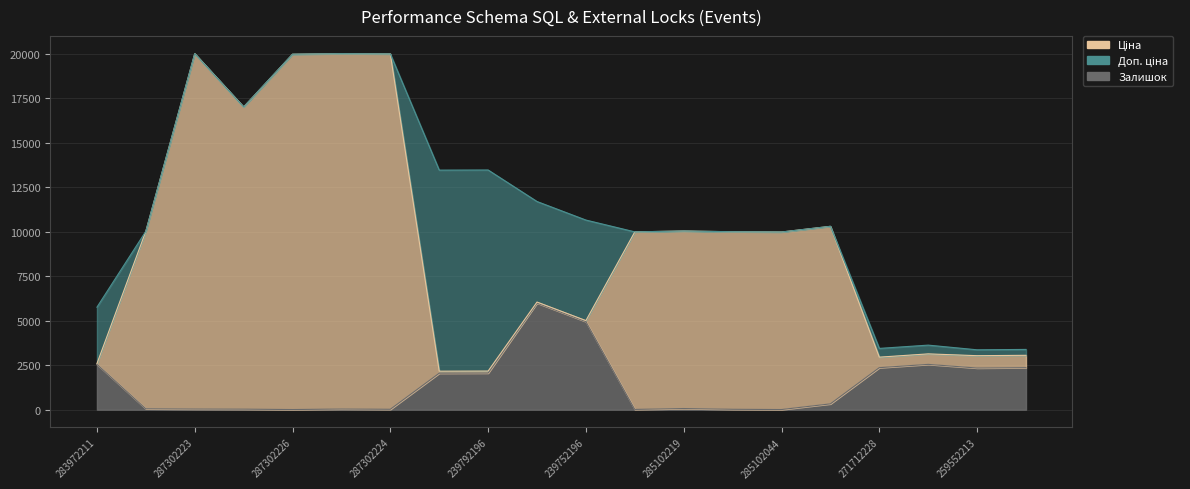

True or false: Ціна and Залишок cross at least once.

False